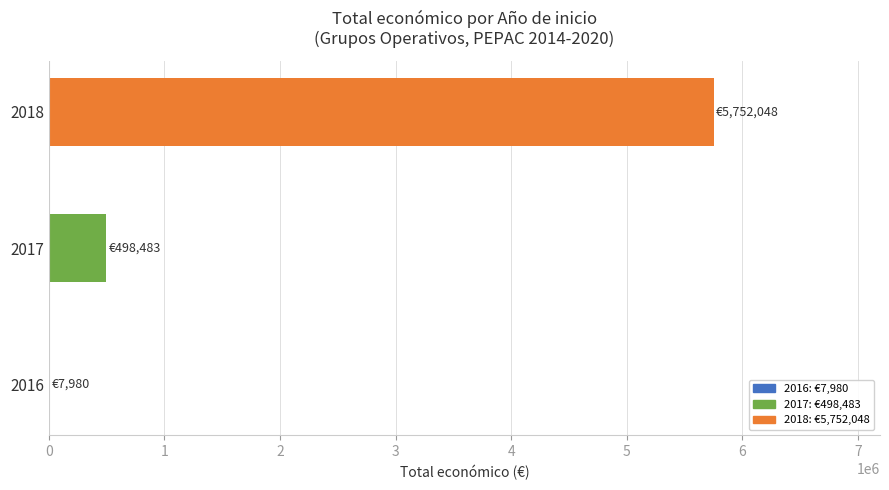

Is it true that the value at 2017 is 231805?

False